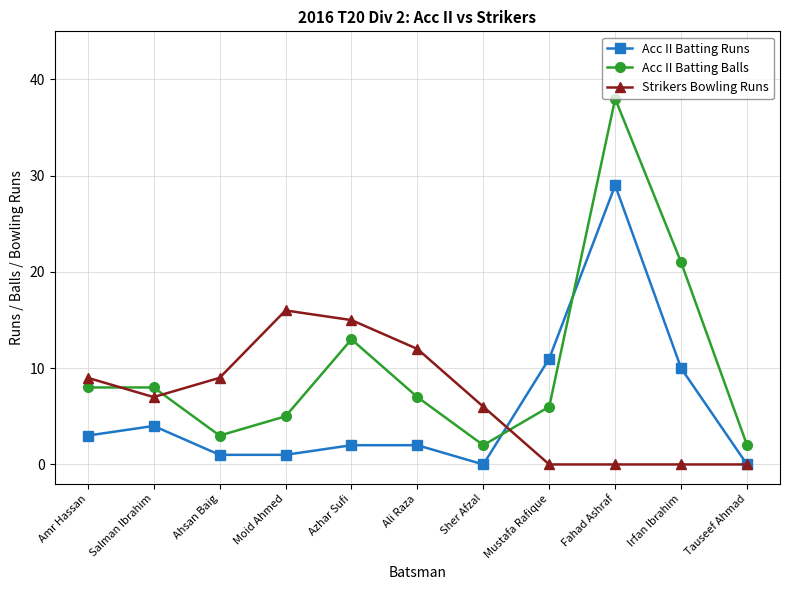

Where does the Acc II Batting Balls series first go above 7?

Amr Hassan